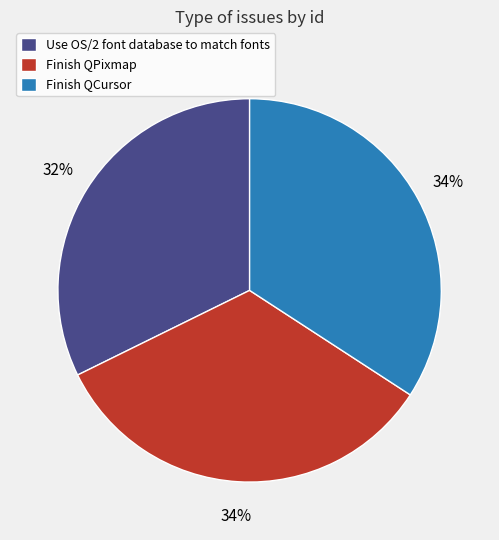

Which category has the smallest portion of the pie?

Use OS/2 font database to match fonts